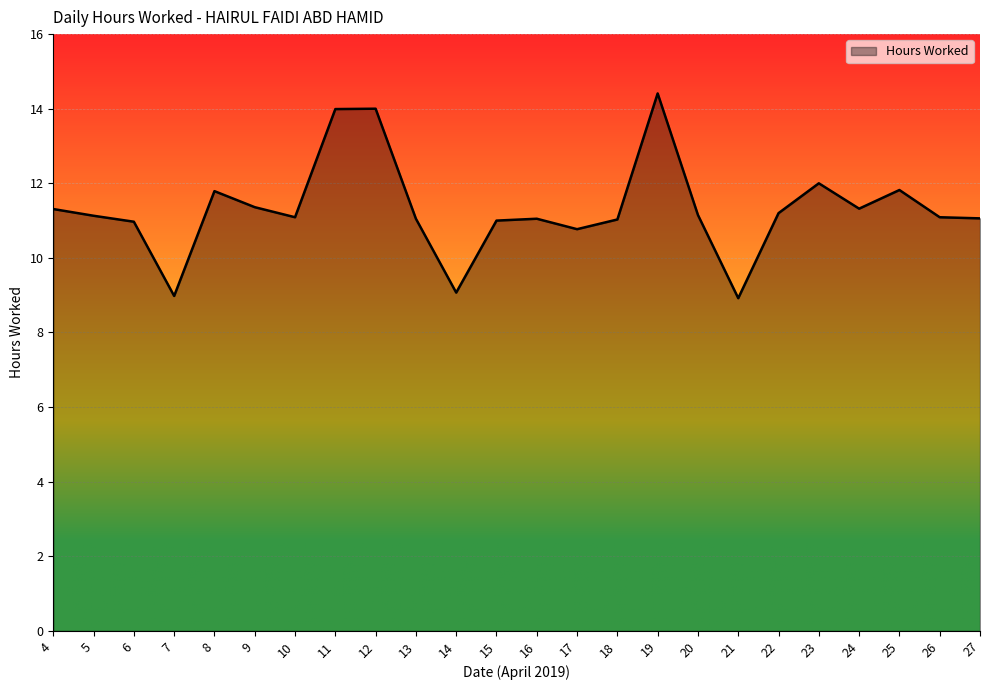

What is the sum of all values?

271.6